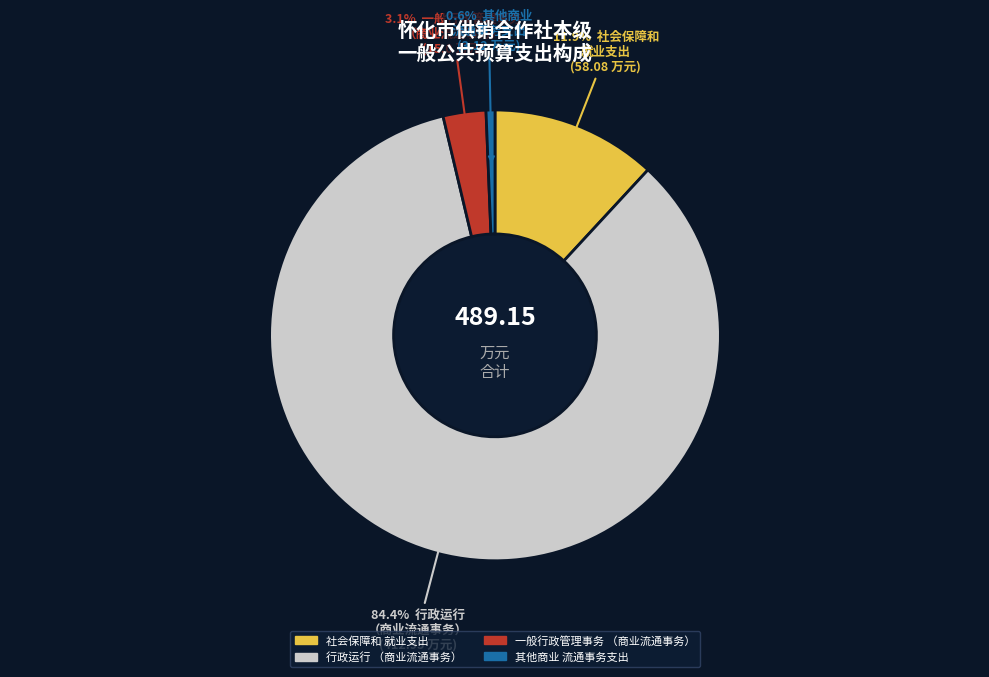

True or false: 其他商业流通事务支出 accounts for 1% of the total.

True